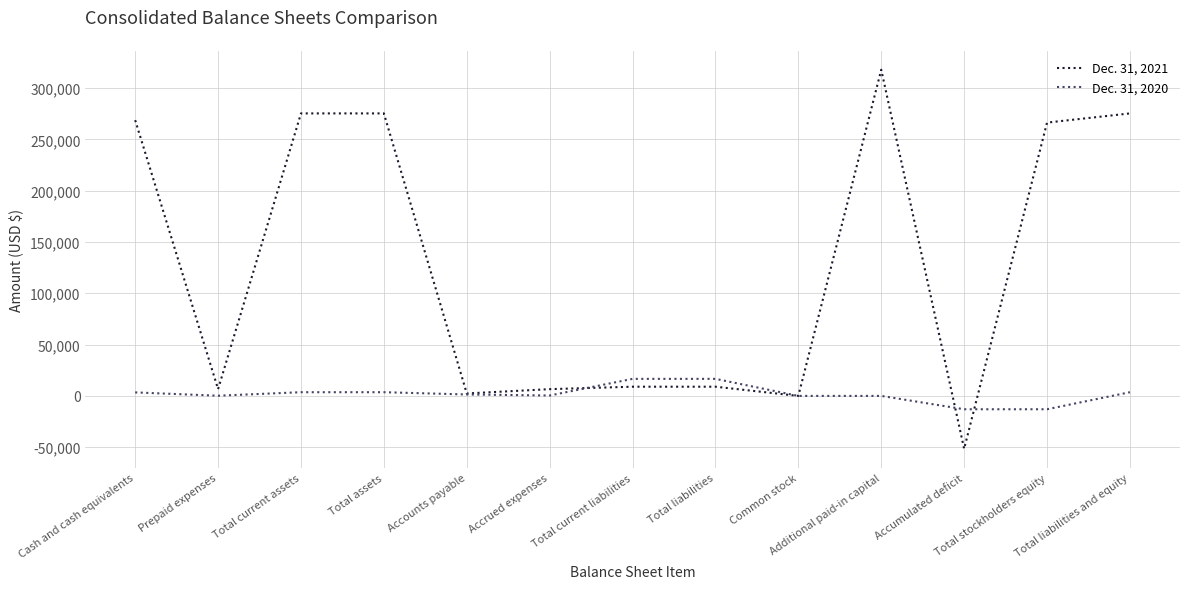

Which category has the highest value across all series?

Additional paid-in capital